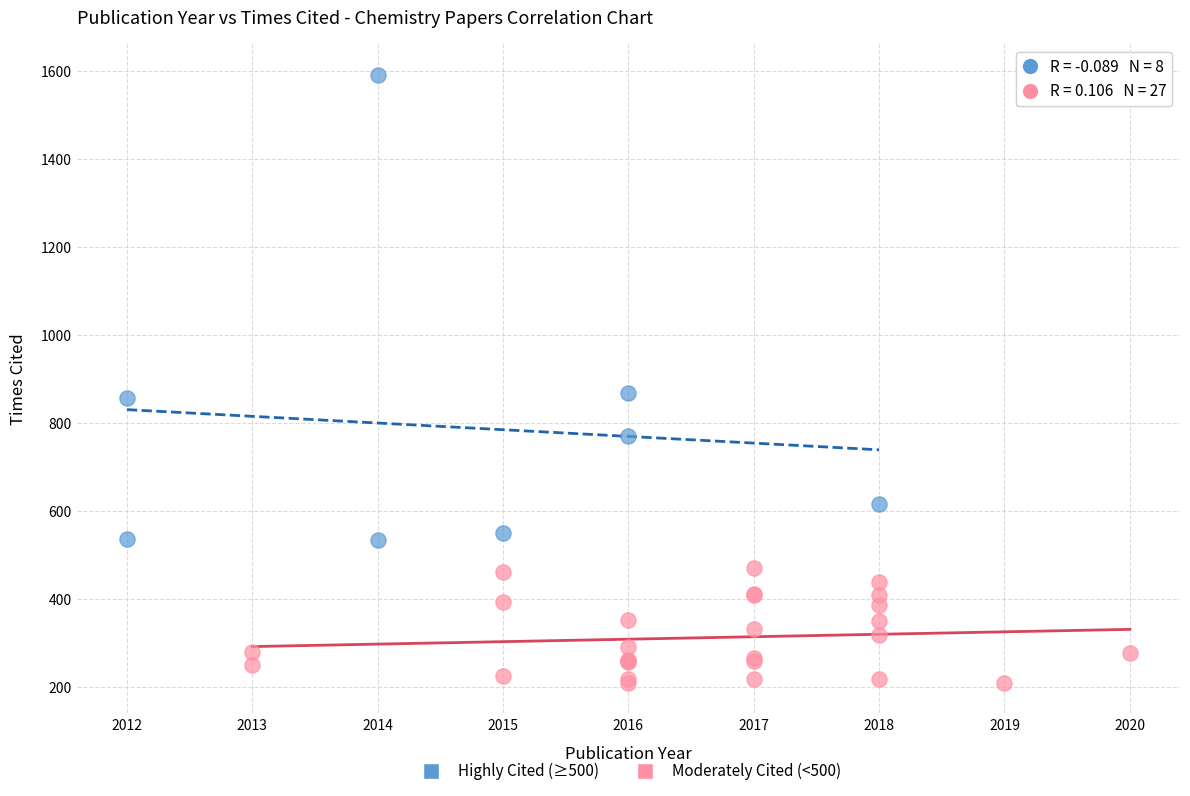

Which series has the largest Y range (max minus min)?

Highly Cited (≥500)